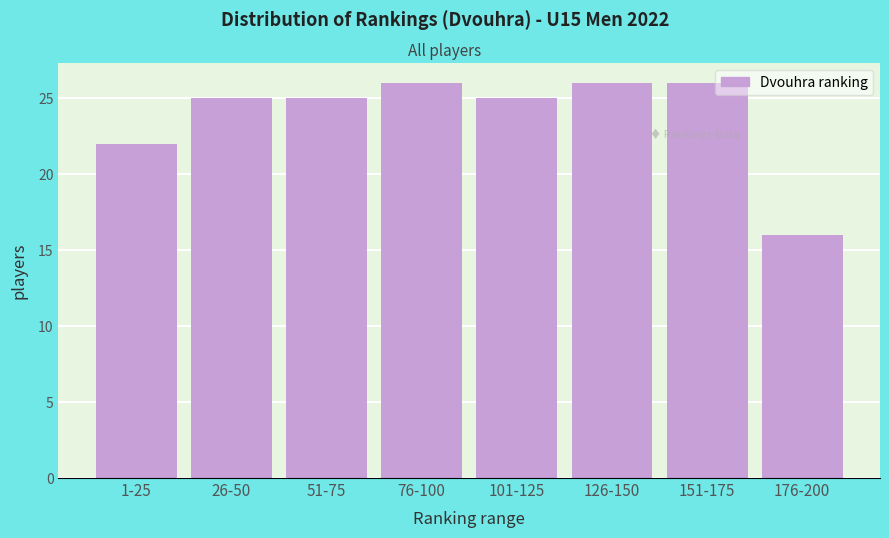

Reading left to right, list all the values displayed in this chart.

22	25	25	26	25	26	26	16